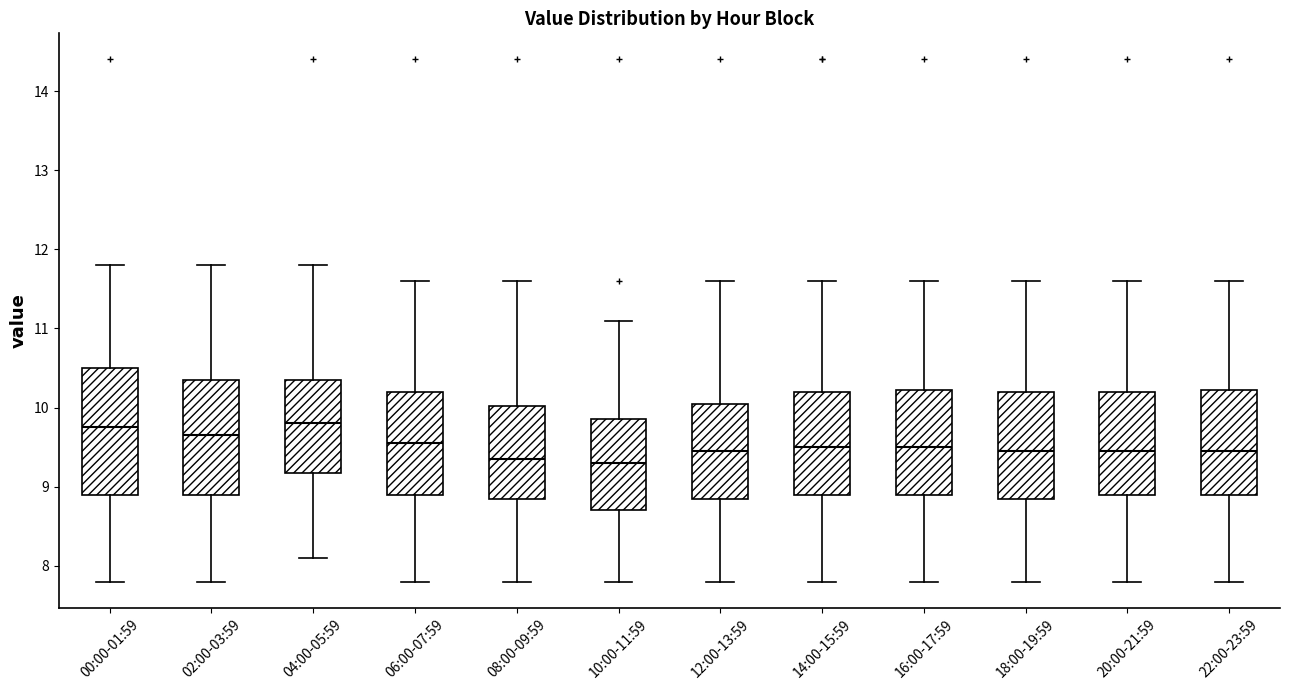

Reading left to right, transcribe this box plot: for each box, give where its median line is, the range the box spans, and where its two whiskers end, as read against the y-axis. The values are not printed on the chart, so give them approximately, as read against the axis.

00:00-01:59: median 9.8, box 8.9 to 10.5, whiskers 7.8 to 11.8
02:00-03:59: median 9.7, box 8.9 to 10.4, whiskers 7.8 to 11.8
04:00-05:59: median 9.8, box 9.2 to 10.4, whiskers 8.1 to 11.8
06:00-07:59: median 9.6, box 8.9 to 10.2, whiskers 7.8 to 11.6
08:00-09:59: median 9.4, box 8.9 to 10.0, whiskers 7.8 to 11.6
10:00-11:59: median 9.3, box 8.7 to 9.9, whiskers 7.8 to 11.1
12:00-13:59: median 9.5, box 8.9 to 10.1, whiskers 7.8 to 11.6
14:00-15:59: median 9.5, box 8.9 to 10.2, whiskers 7.8 to 11.6
16:00-17:59: median 9.5, box 8.9 to 10.2, whiskers 7.8 to 11.6
18:00-19:59: median 9.5, box 8.9 to 10.2, whiskers 7.8 to 11.6
20:00-21:59: median 9.5, box 8.9 to 10.2, whiskers 7.8 to 11.6
22:00-23:59: median 9.5, box 8.9 to 10.2, whiskers 7.8 to 11.6